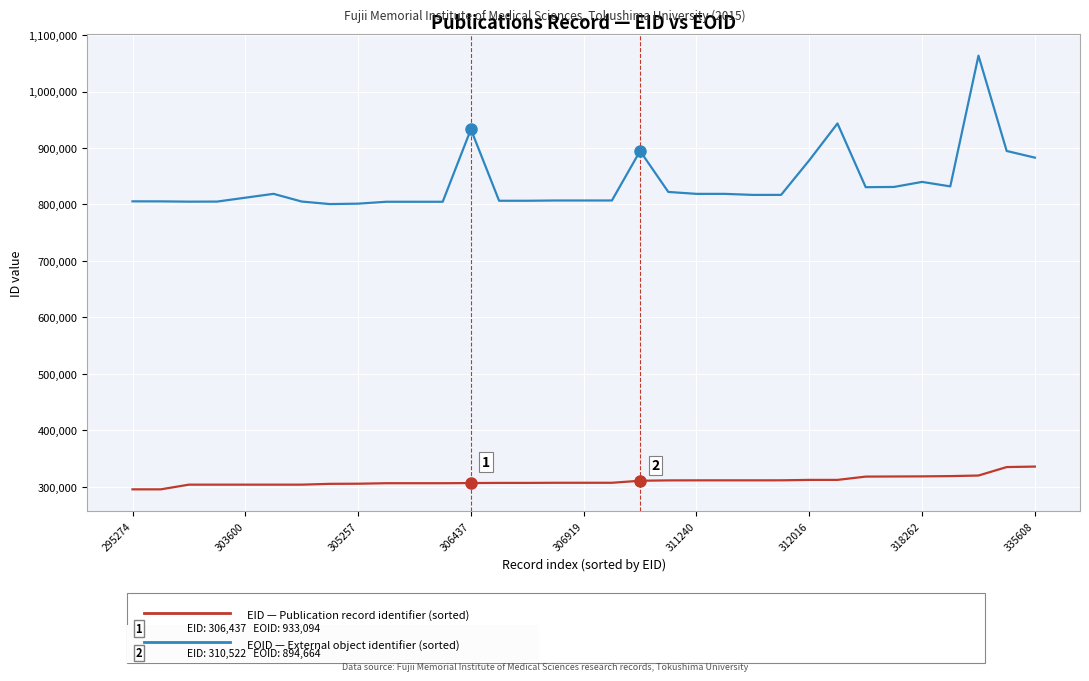

What is the greatest value displayed?

1063541